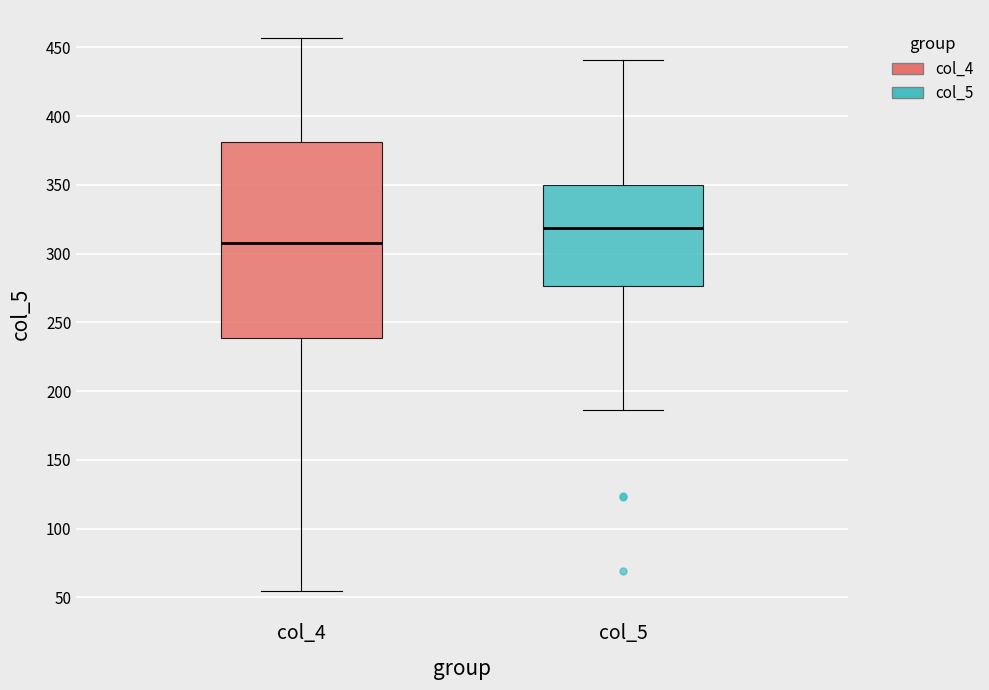

Comparing the boxes themselves (not the whiskers), which one is the tallest?

col_4